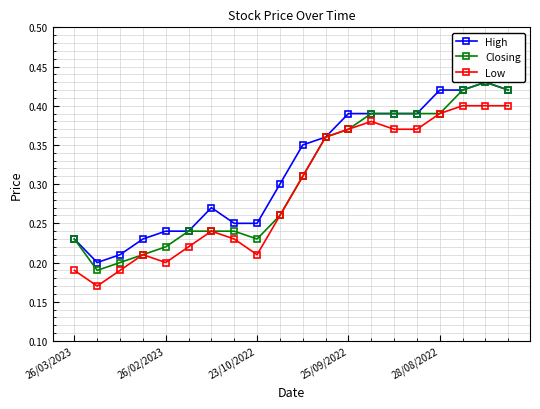

At how many categories does at least one series exceed 0?

20